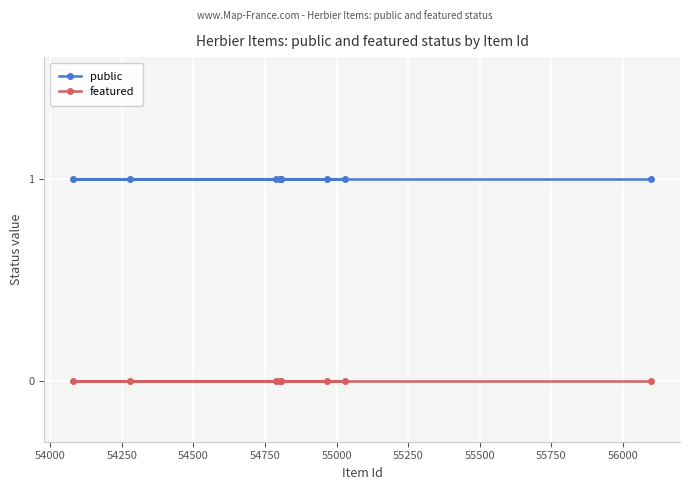

List the series in order of their overall mean, lowest first.

featured, public